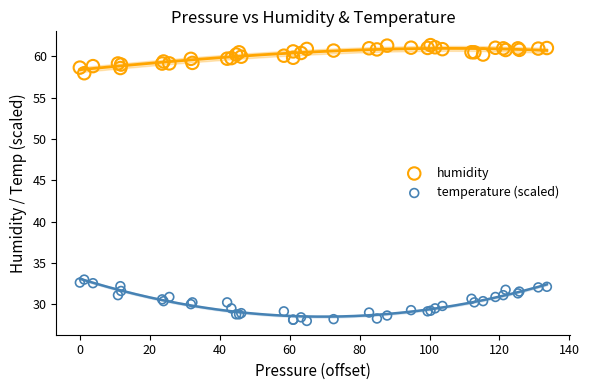

Which series contains the lowest Y value?

temperature (scaled)